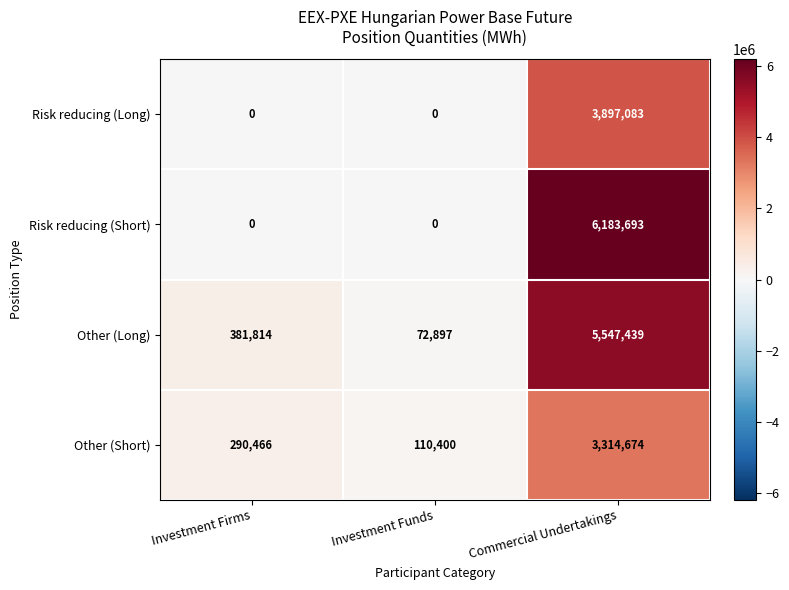

What is the average value of the Risk reducing (Short) series?

2061231